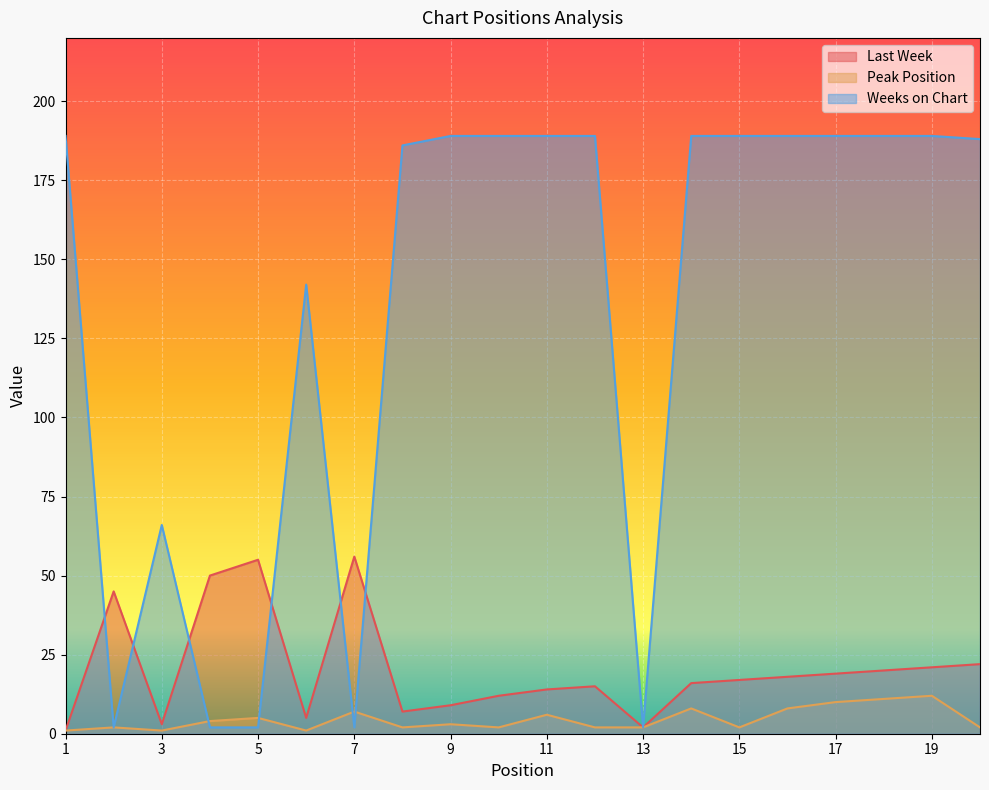

What is the approximate value of Last Week at 15, to the nearest 5?

15